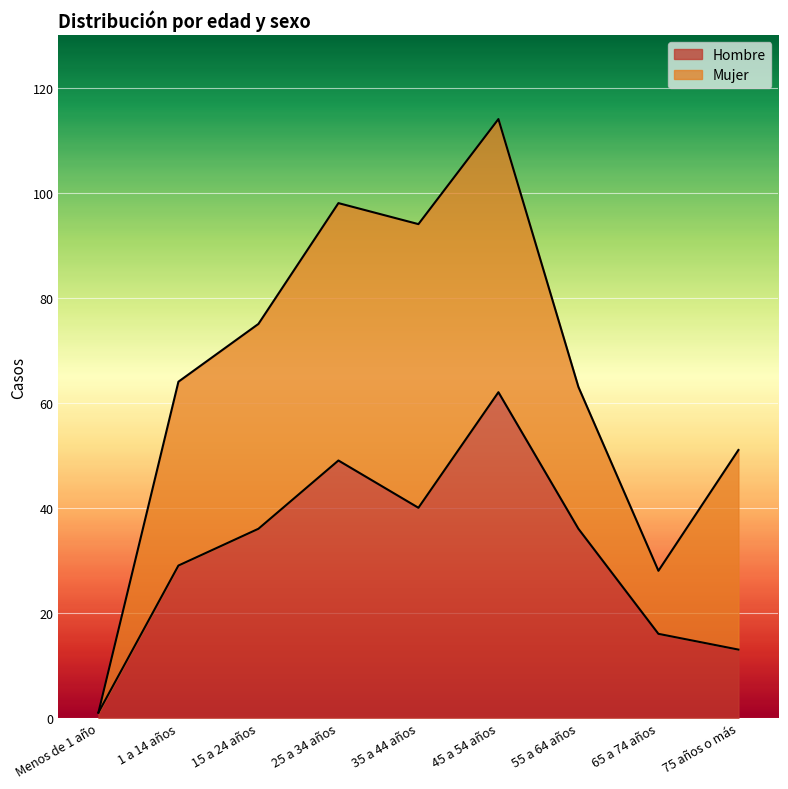

Which has a higher value, 1 a 14 años or 35 a 44 años?

35 a 44 años